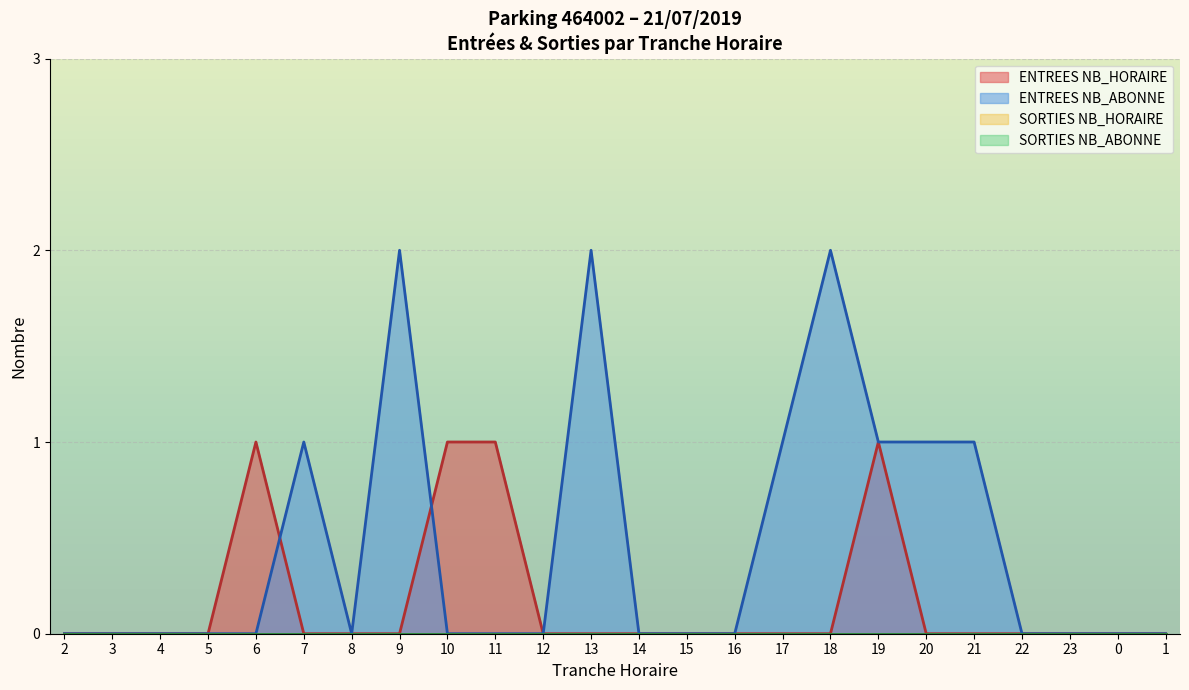

Does the chart display data point markers on the line(s)?

No